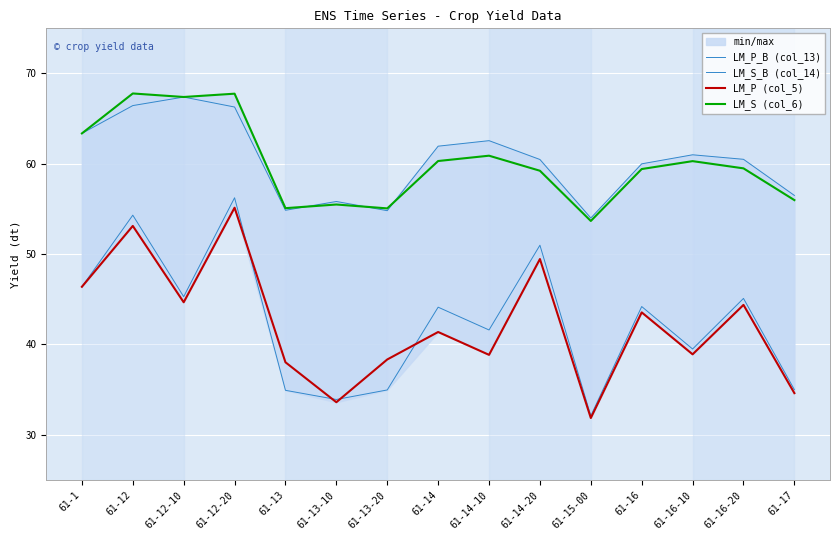

What is the label of the 13th point from the left?

61-16-10